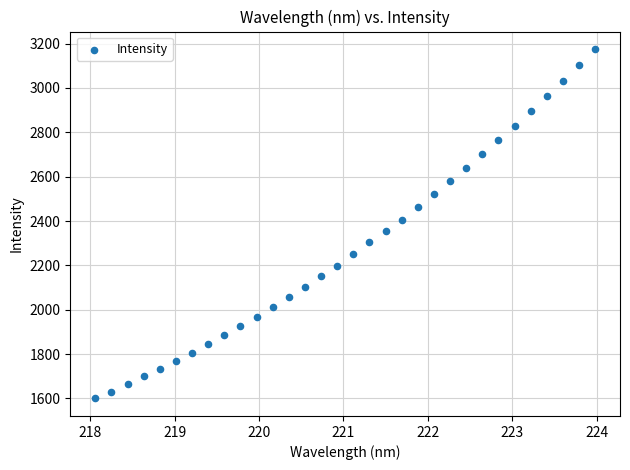

What is the range of Y values (max minus min)?

1575.4